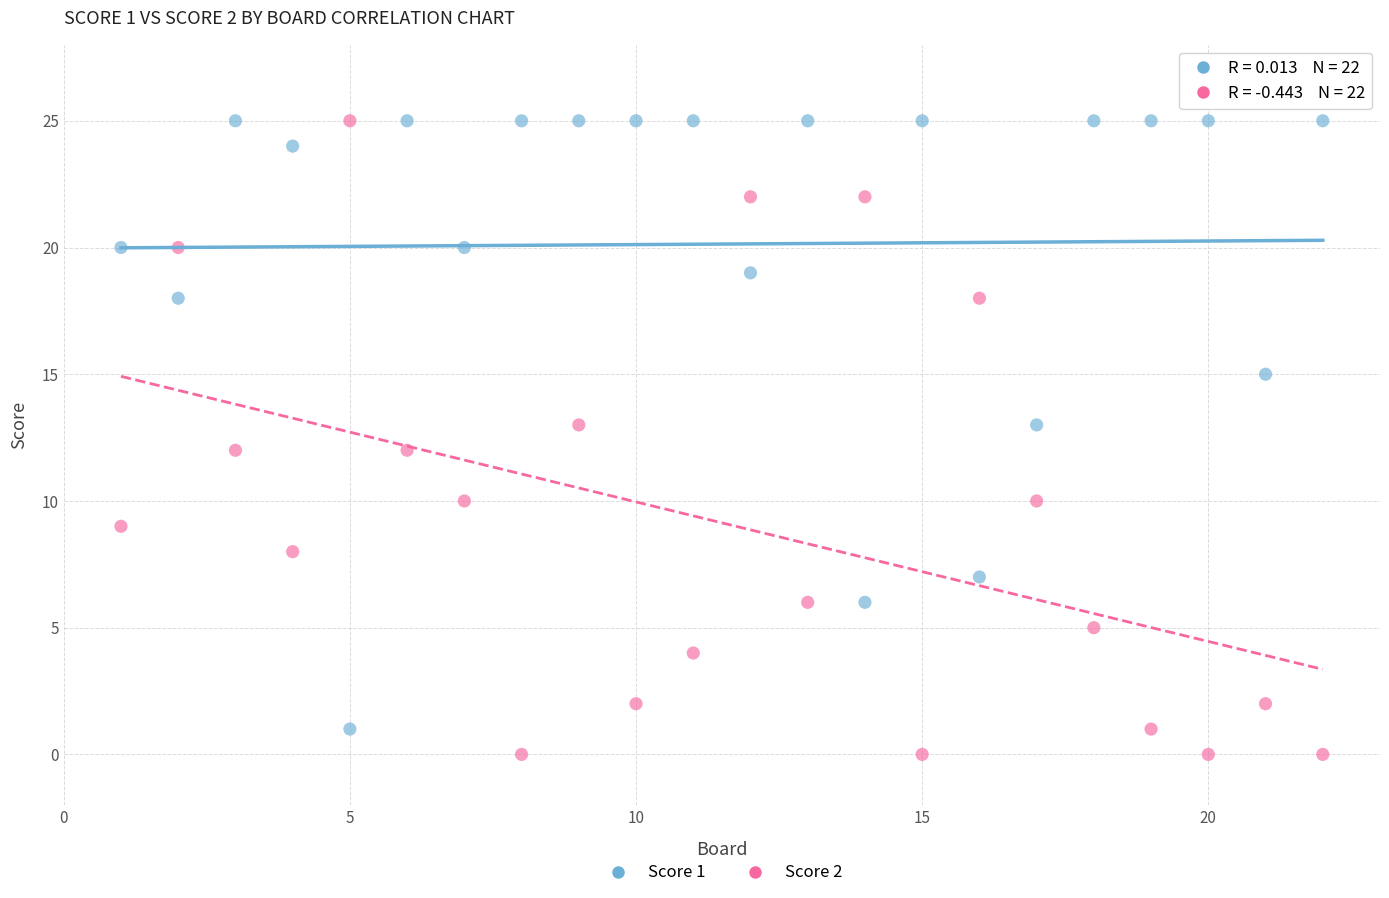

Across all data points, what is the range of X values (max minus min)?

21